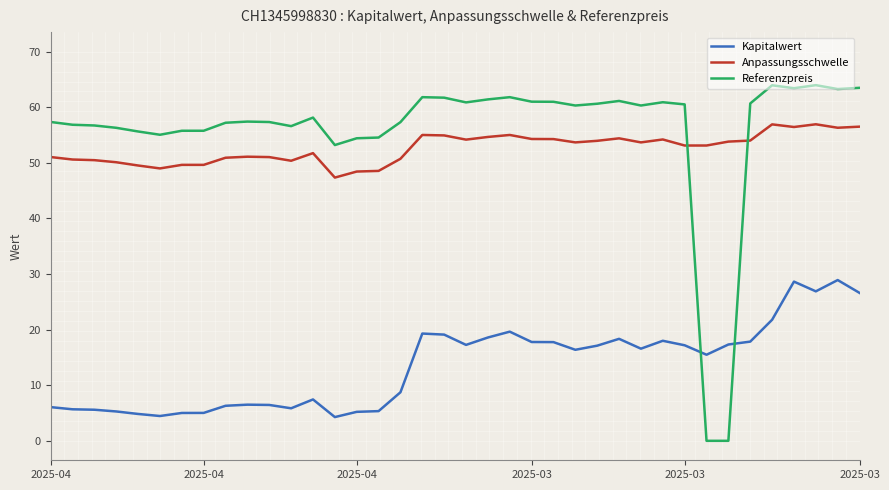

Which series ends up on top after the final intersection of Referenzpreis and Kapitalwert?

Referenzpreis